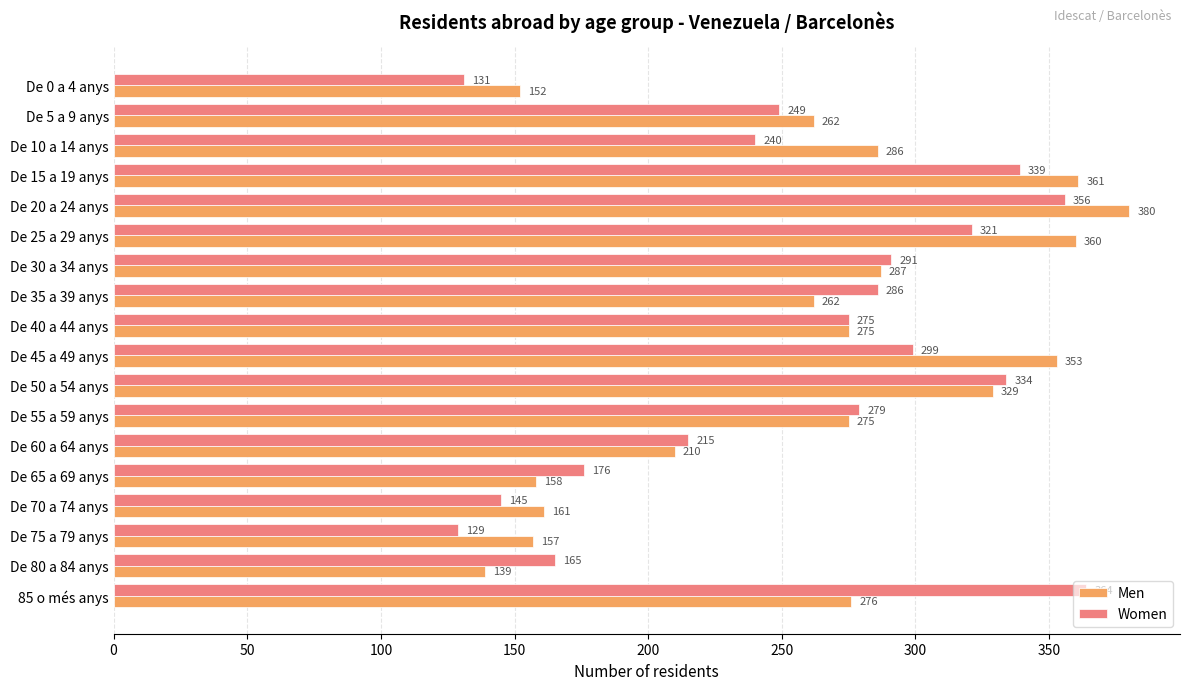

Which series has the widest spread of values?

Men